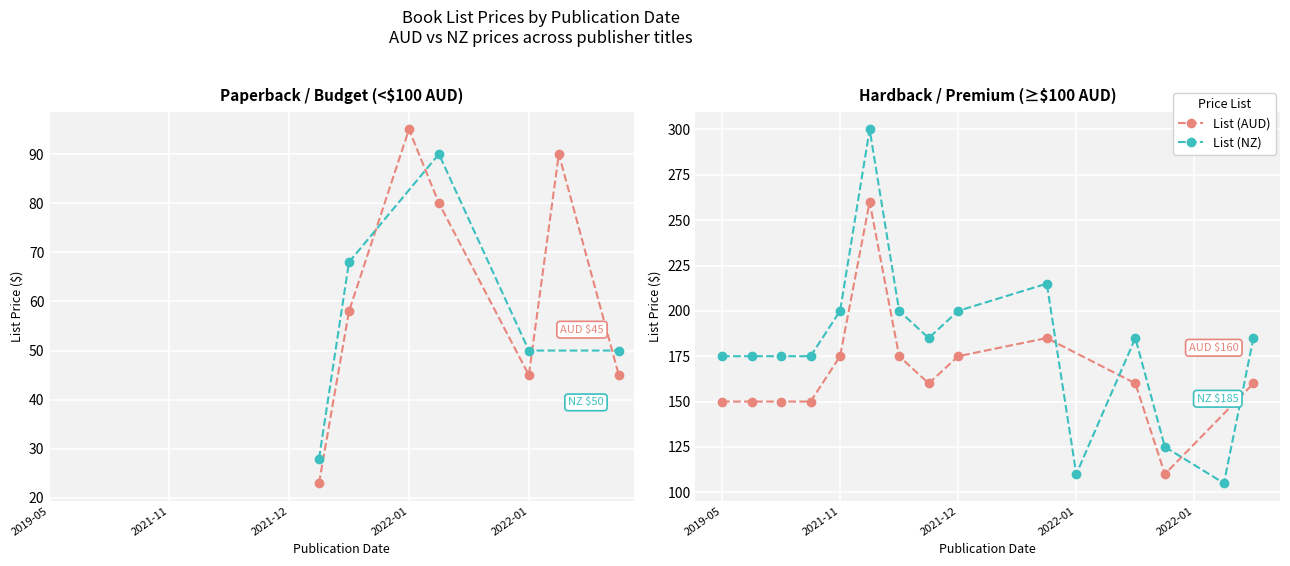

Where is List (AUD) nearest to the value 141?

2019-05-07